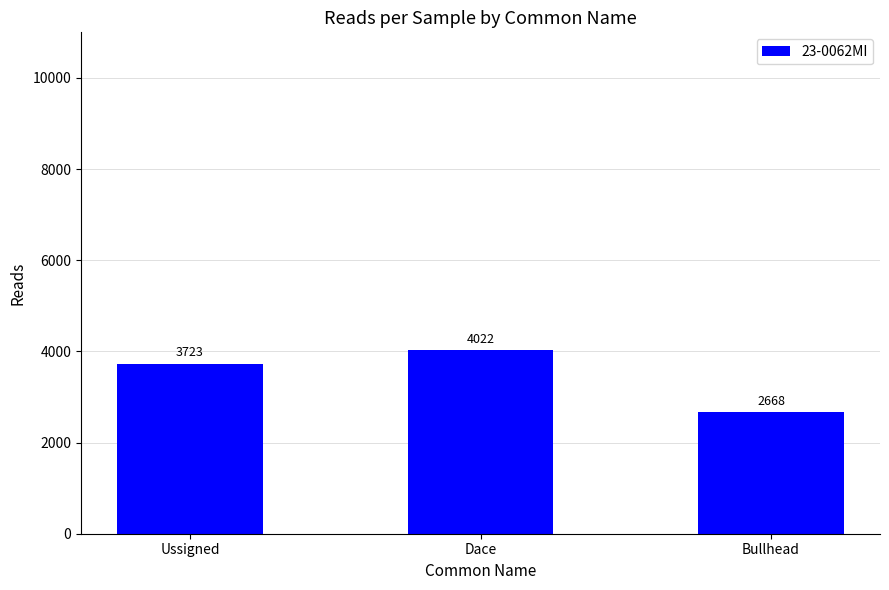

What is the label of the 1st bar from the right?

Bullhead